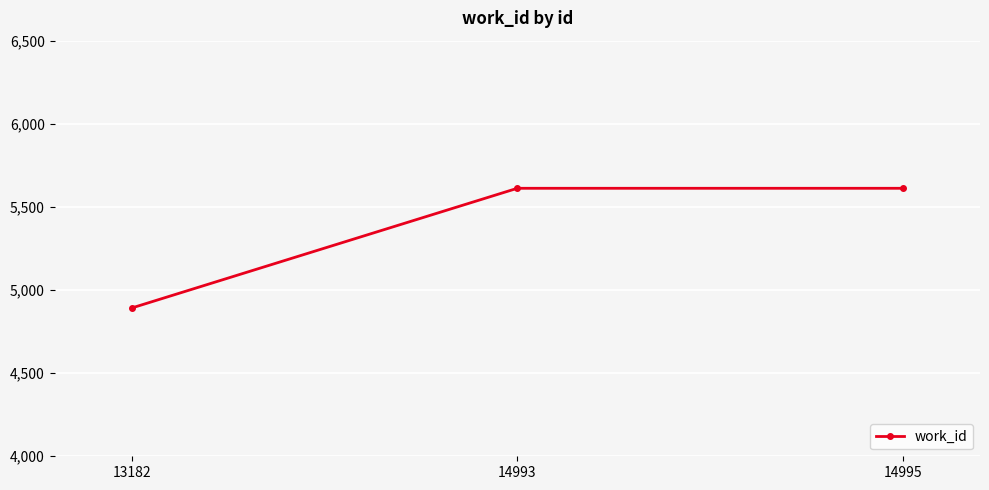

What is the sum of the values at 13182 and 14993?

10504